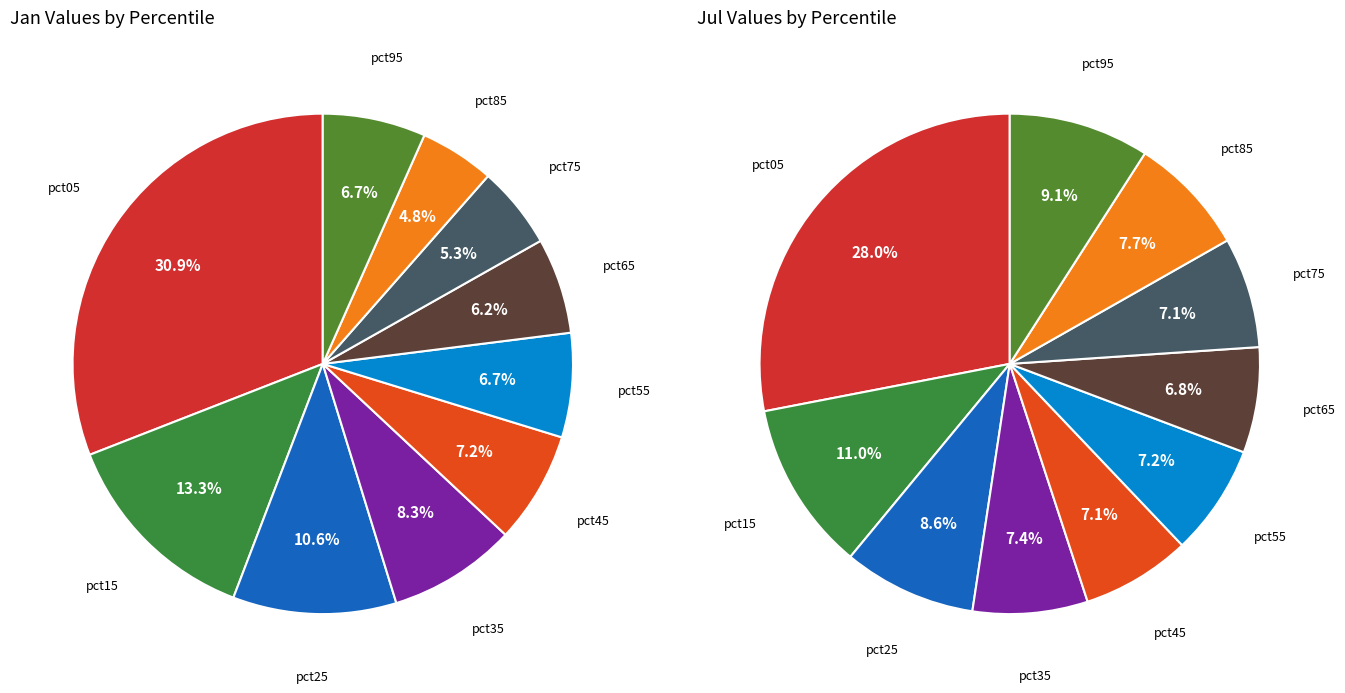

At 8, list the series in order from smallest to largest.

jan_values, jul_values